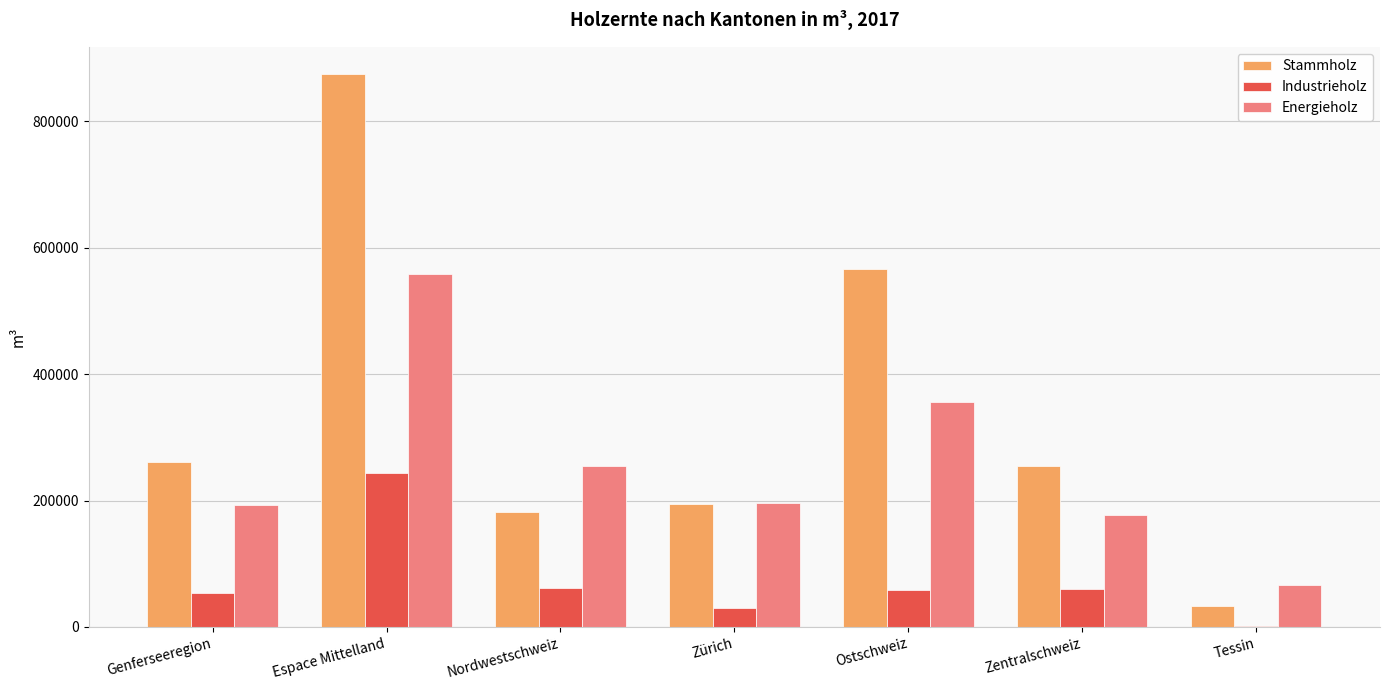

What is the difference between the Industrieholz values at Nordwestschweiz and Tessin?

60789